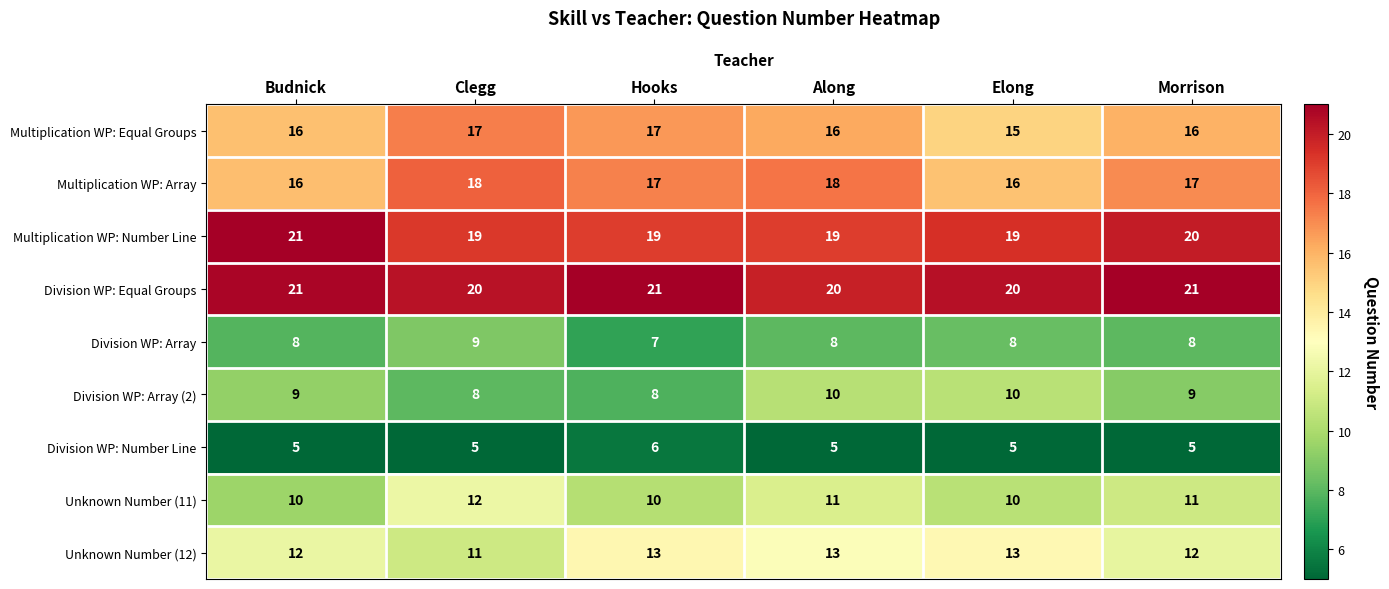

What is the difference between the highest and lowest values at Elong?

15